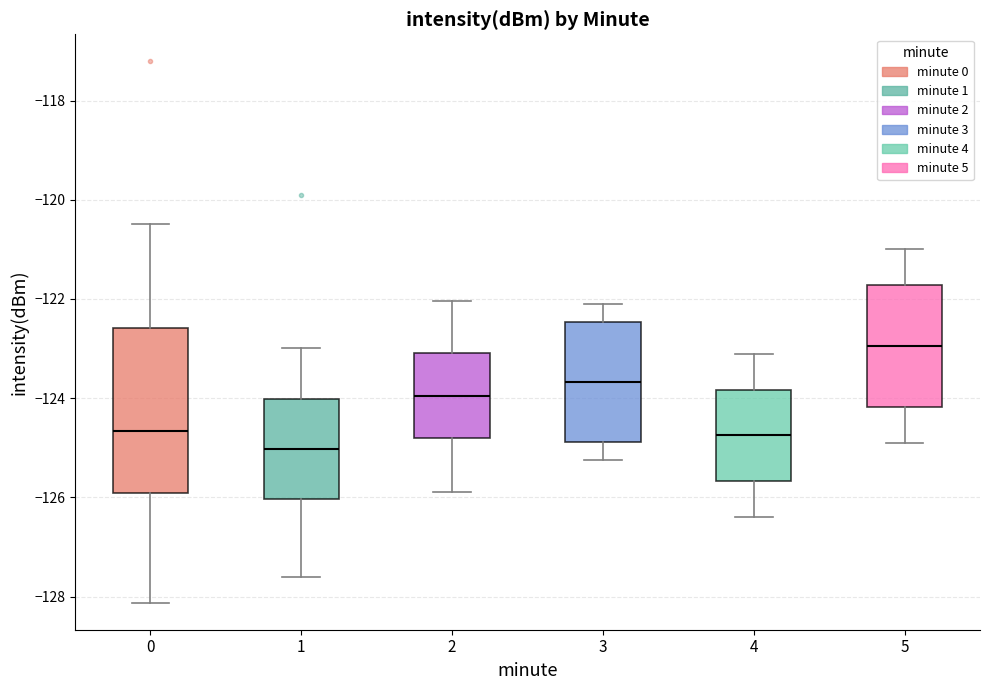

Which box's median line is the lowest?

1